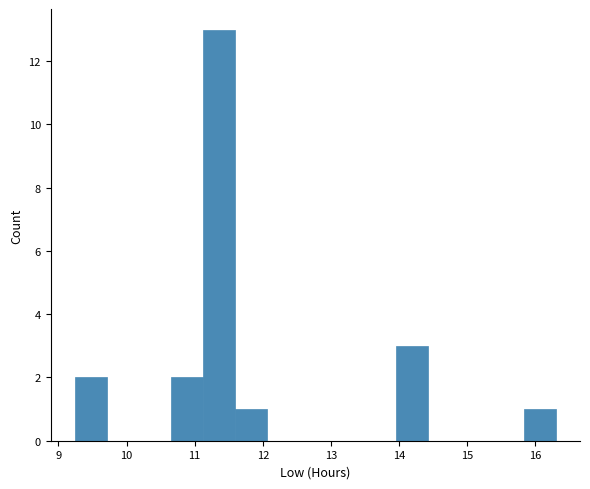

How tall is the bar that spans 15.8 to 16.3 on the x-axis? Neither the bar edges nor the heights are printed on the chart, so give them approximately, as read against the axes.

1